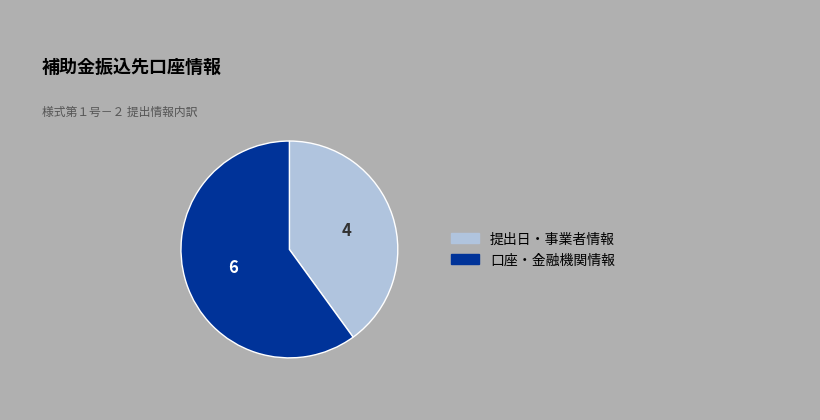

Is there a majority slice in this chart?

Yes